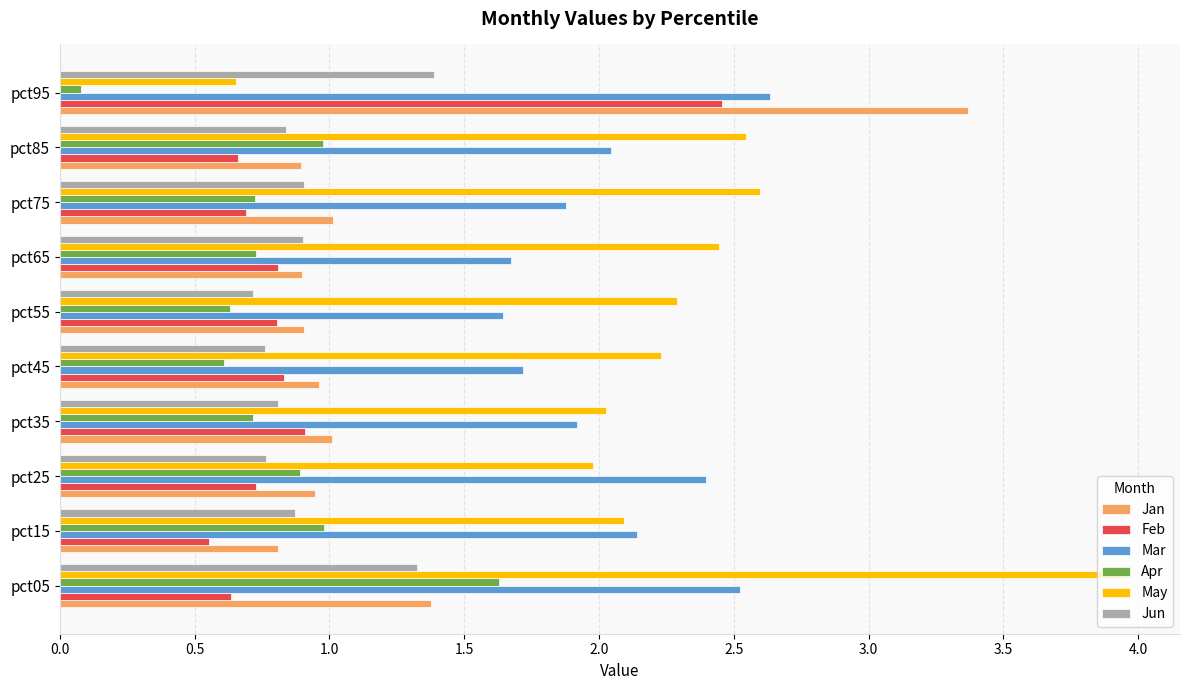

At which category is the sum across all series the highest?

pct05